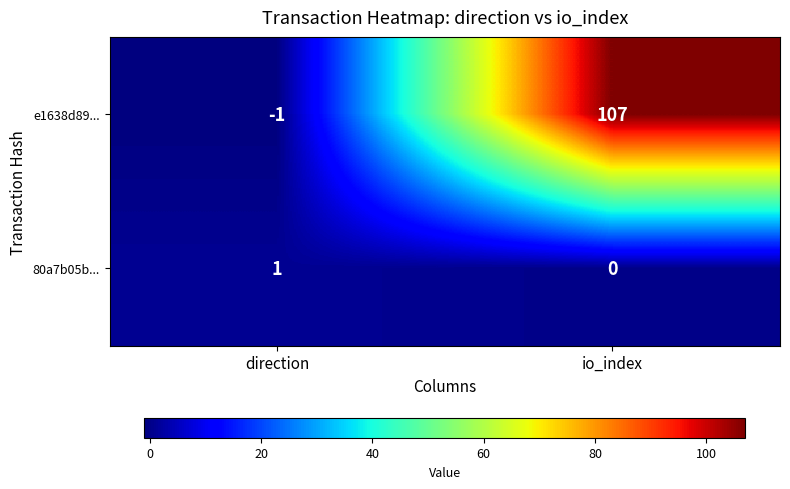

What is the average value of the e1638d89... series?

53